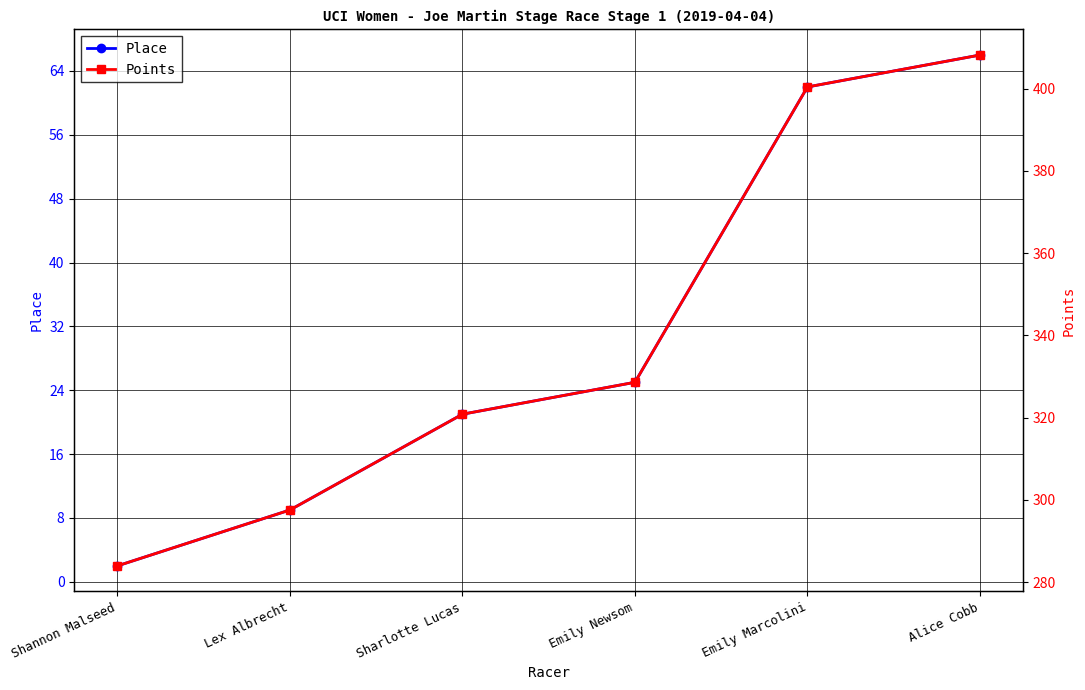

What is the total value across all series at Emily Marcolini?

462.4